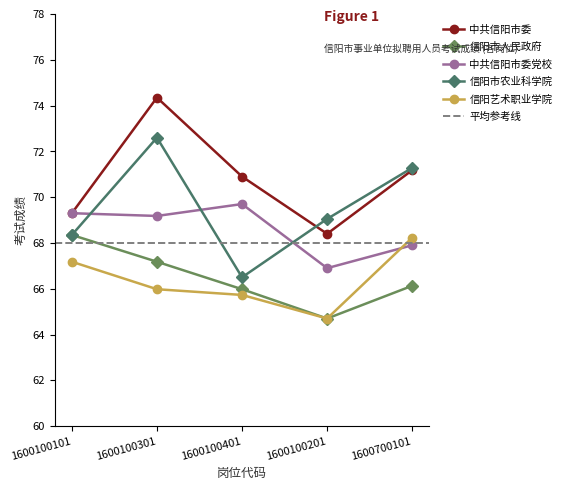

Reading right to left, transcribe all the data shown in this chart.

中共信阳市委: 71.2	68.4	70.9	74.3	69.3
信阳市人民政府: 66.1	64.7	66.0	67.2	68.3
中共信阳市委党校: 67.9	66.9	69.7	69.2	69.3
信阳市农业科学院: 71.3	69.0	66.5	72.6	68.3
信阳艺术职业学院: 68.2	64.7	65.7	66.0	67.2